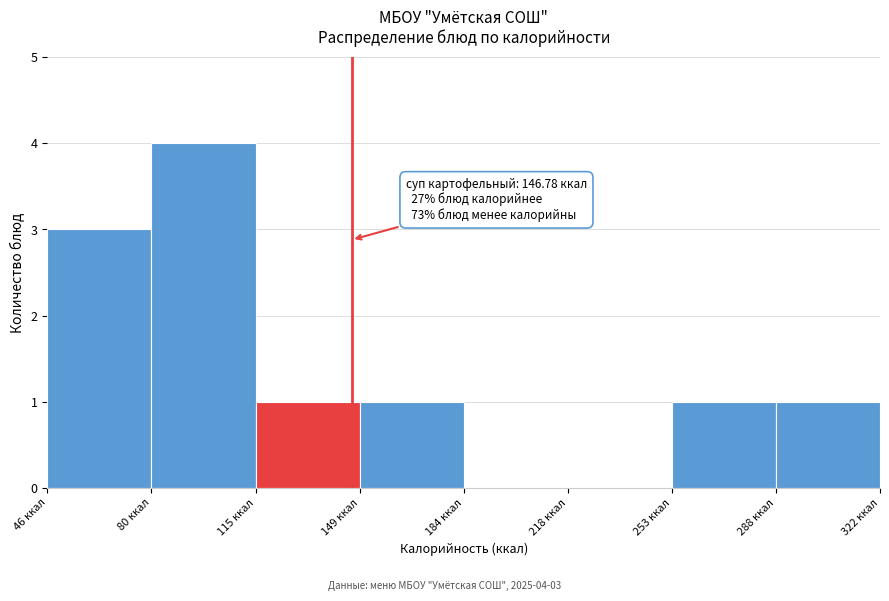

Over which range of the x-axis is the bar tallest?

80 to 115